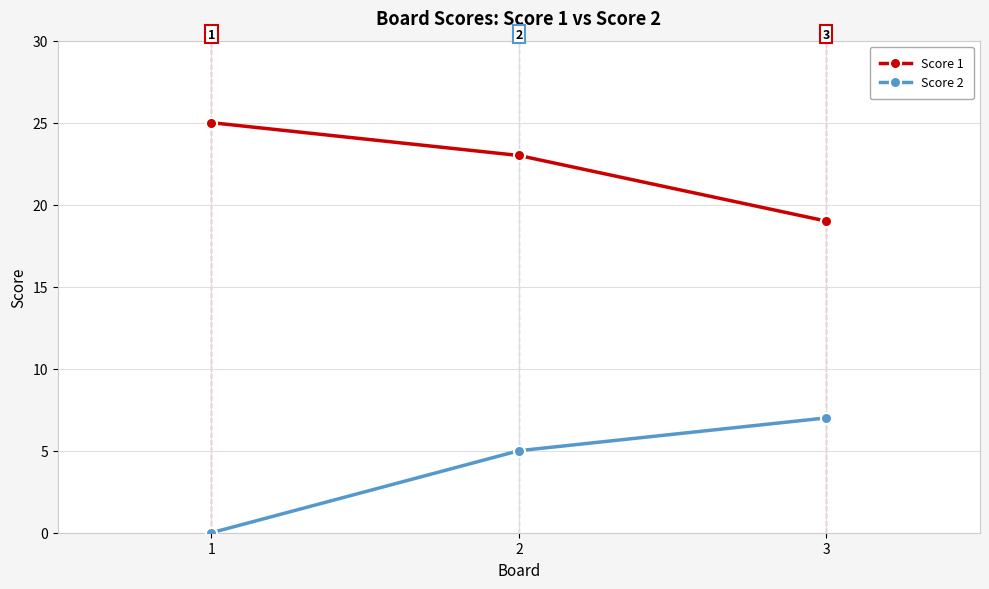

What are all the series names shown in the legend?

Score 1, Score 2